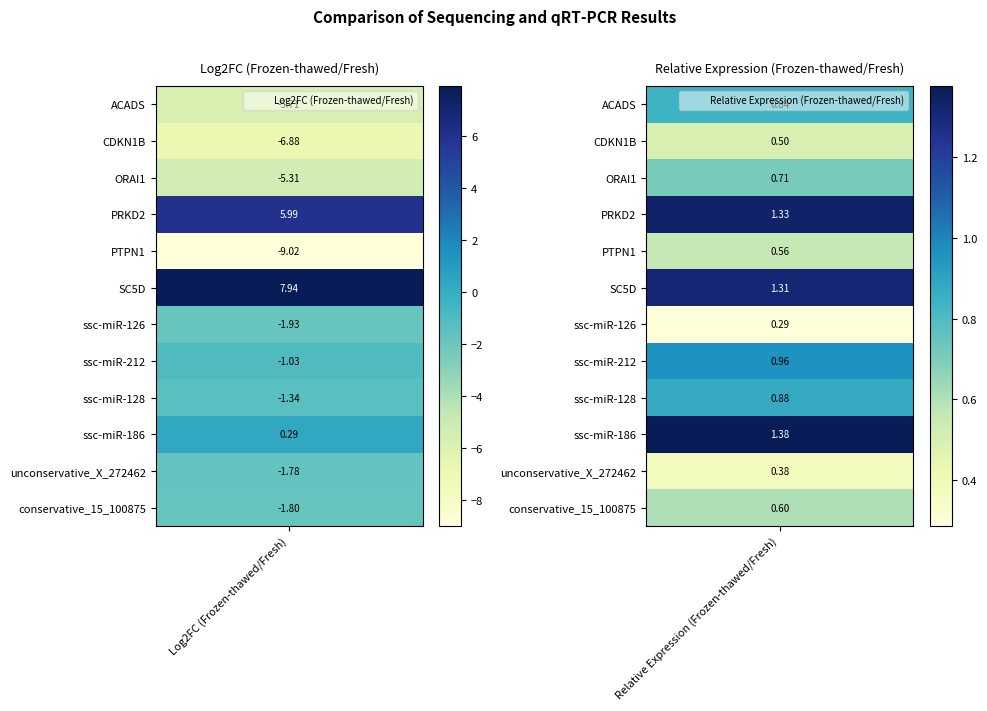

True or false: ssc-miR-186 has a value of 0.3 at 0.

True